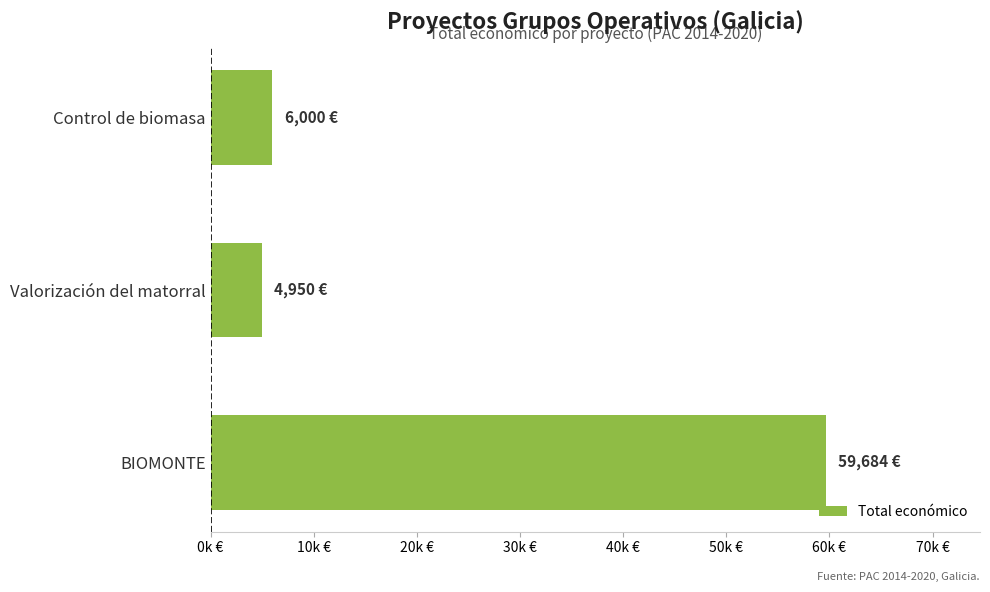

Rank the categories by value from highest to lowest.

BIOMONTE, Control de biomasa, Valorización del matorral